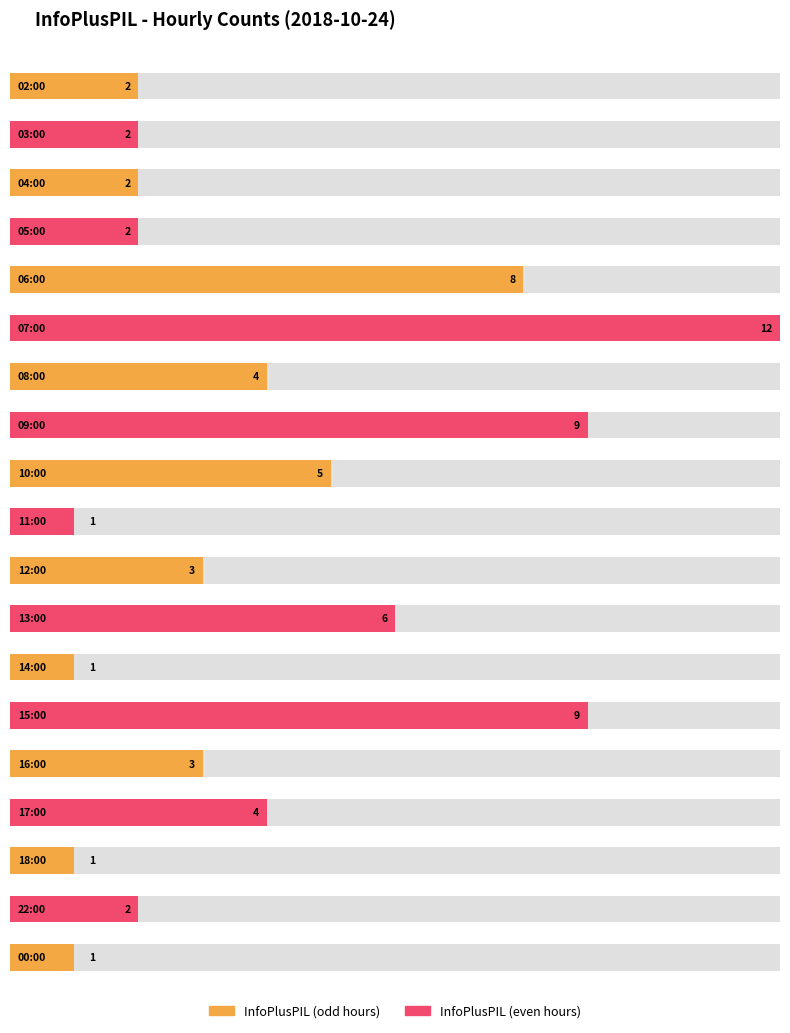

Approximately how many times larger is the value at 11:00 compared to 02:00?

0.5